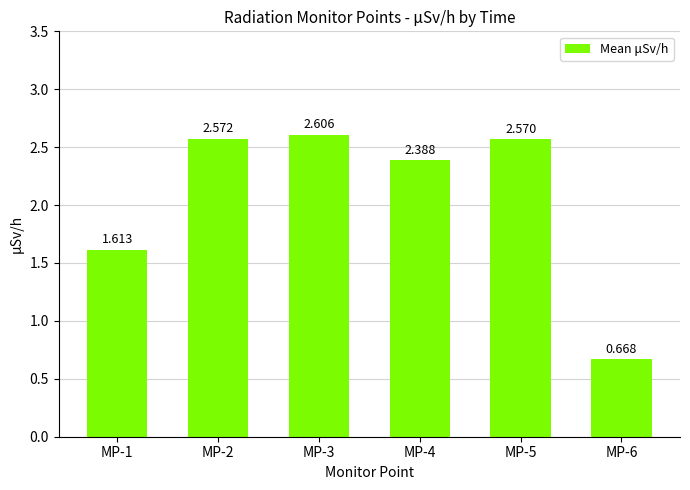

How many values are below 2?

2